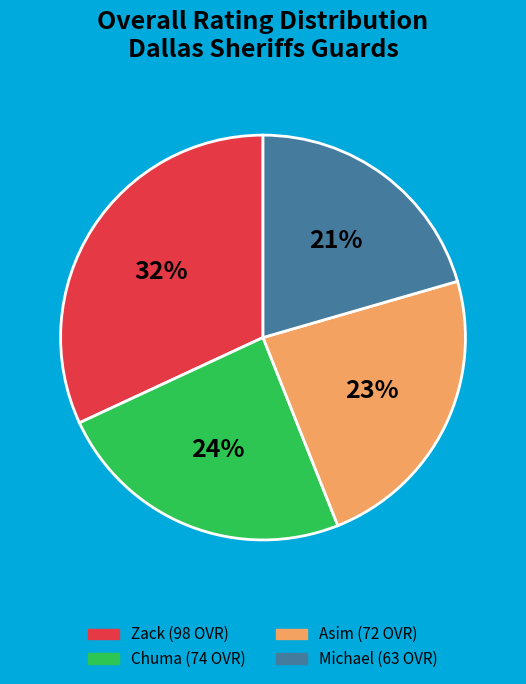

The Asim slice represents 23% of the pie. True or false?

True